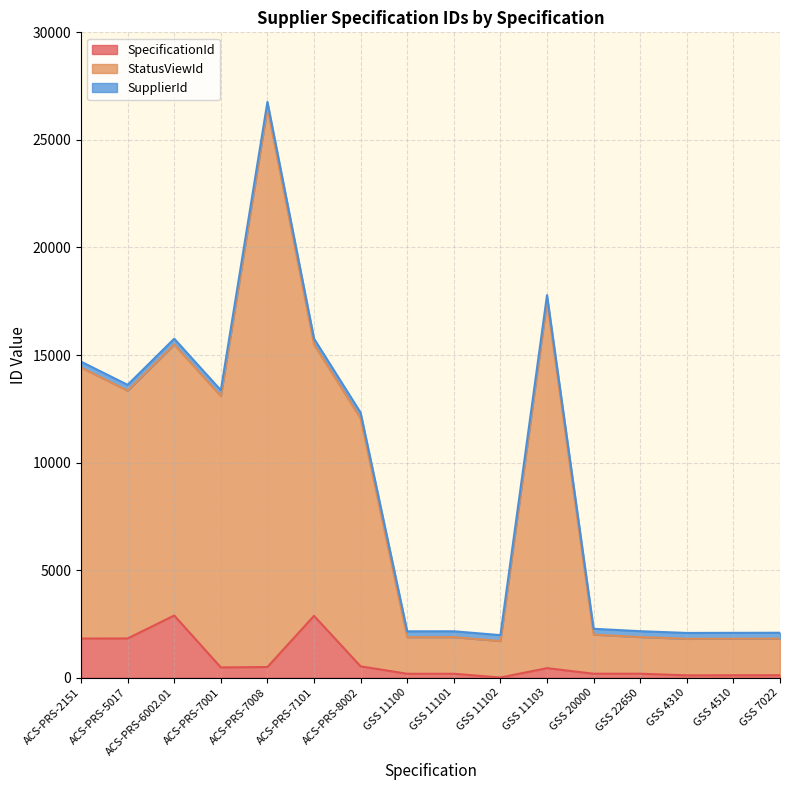

What position from the right is GSS 11101?

8